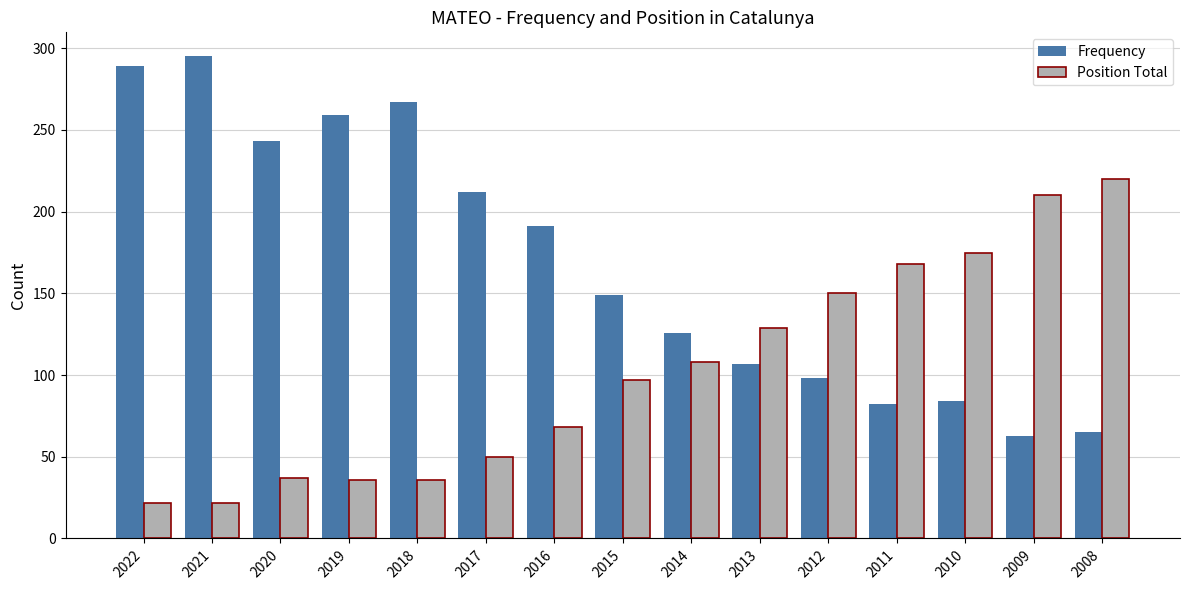

What are all the series names shown in the legend?

Frequency, Position Total